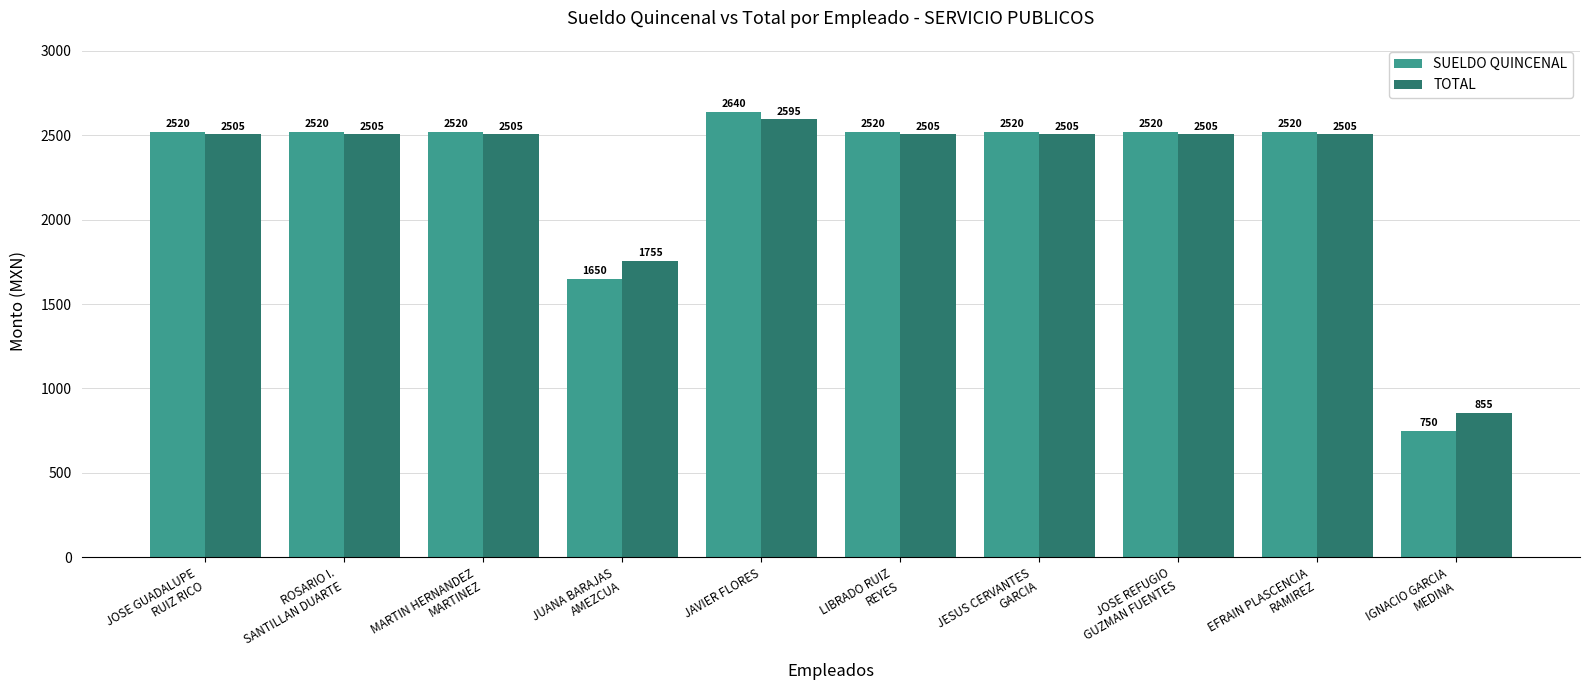

How many distinct data groups are displayed?

2